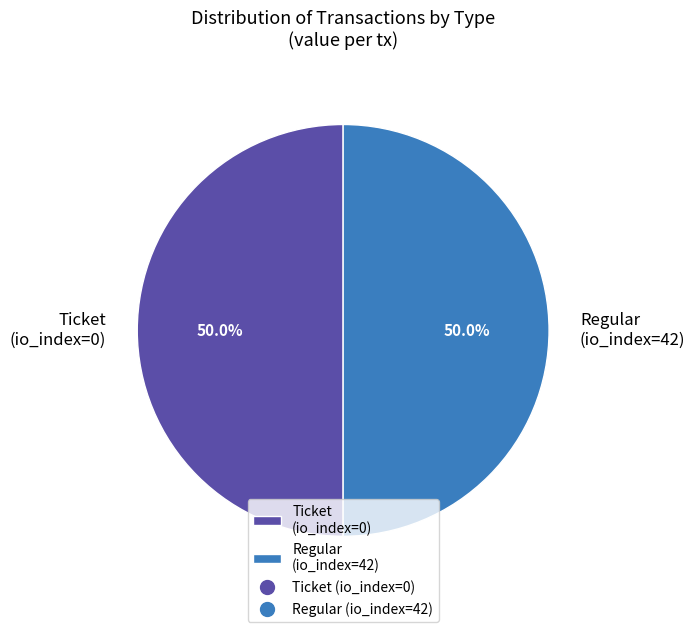

Approximately how many times larger is the value at Ticket (io_index=0) compared to Regular (io_index=42)?

1.0